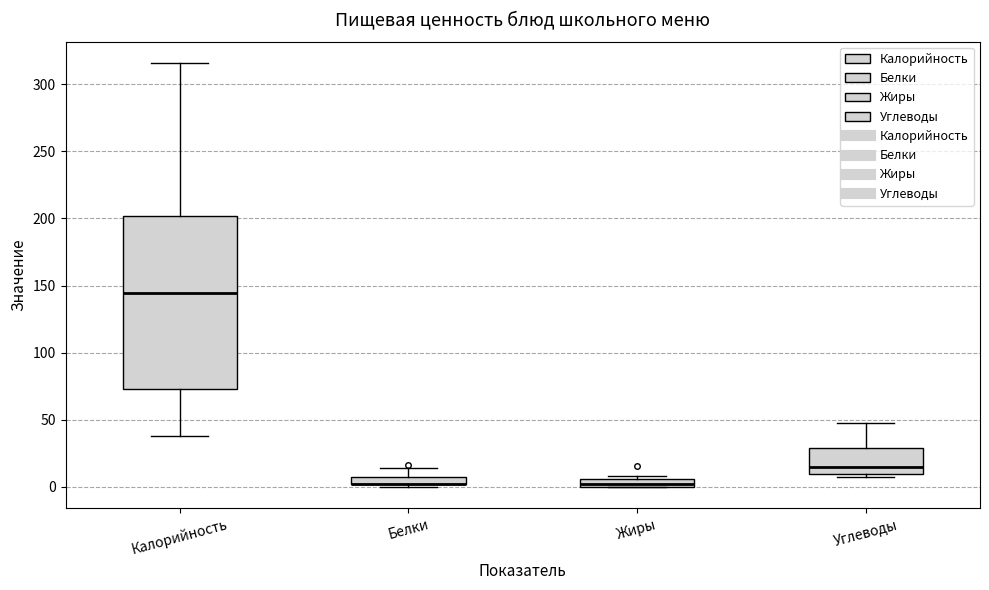

Which box is the tallest, from its lower edge to its upper edge?

Калорийность